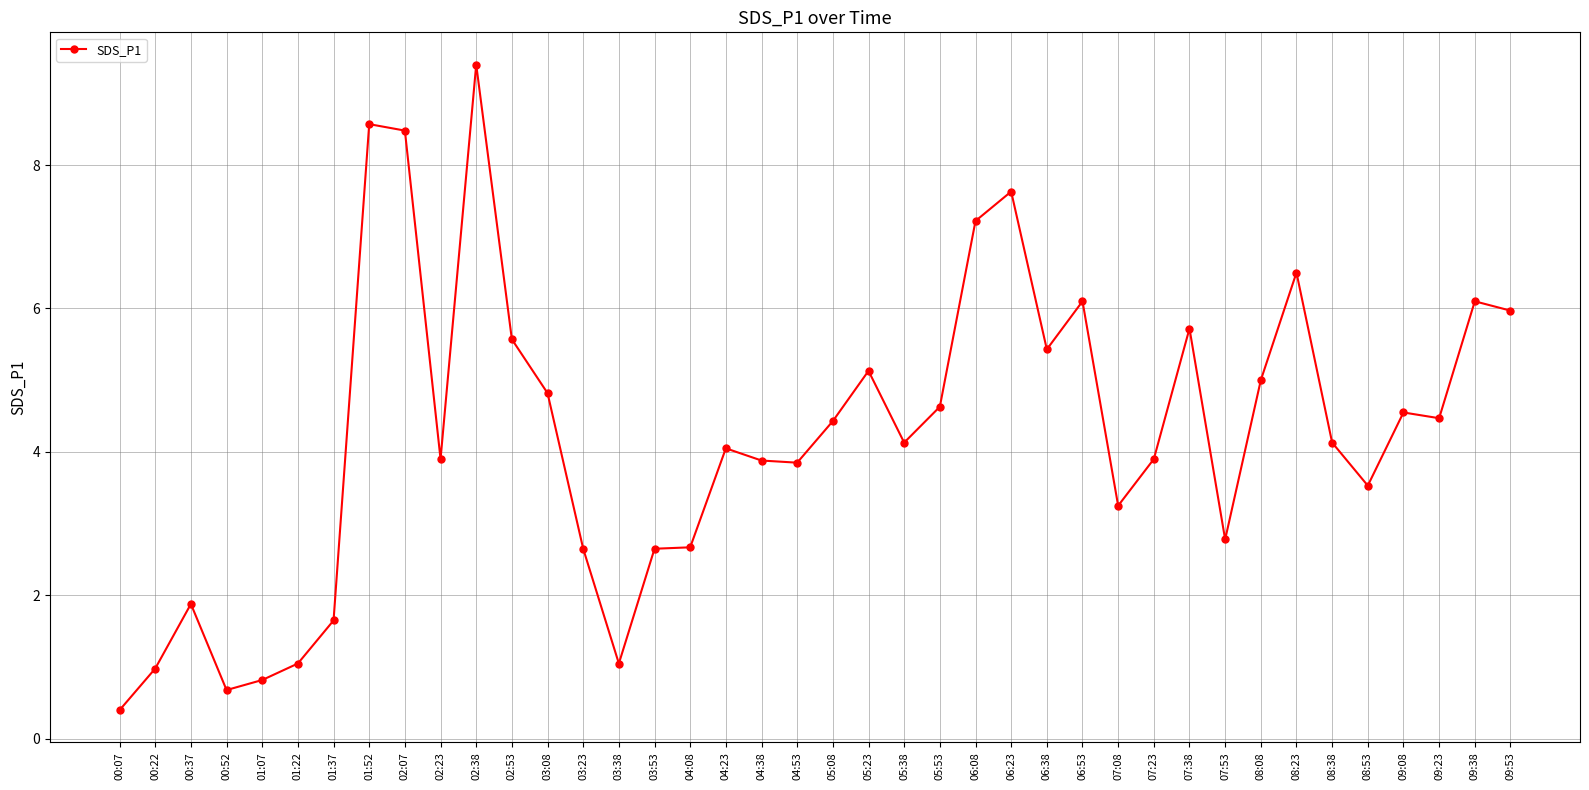

Where is the first local maximum?

00:37